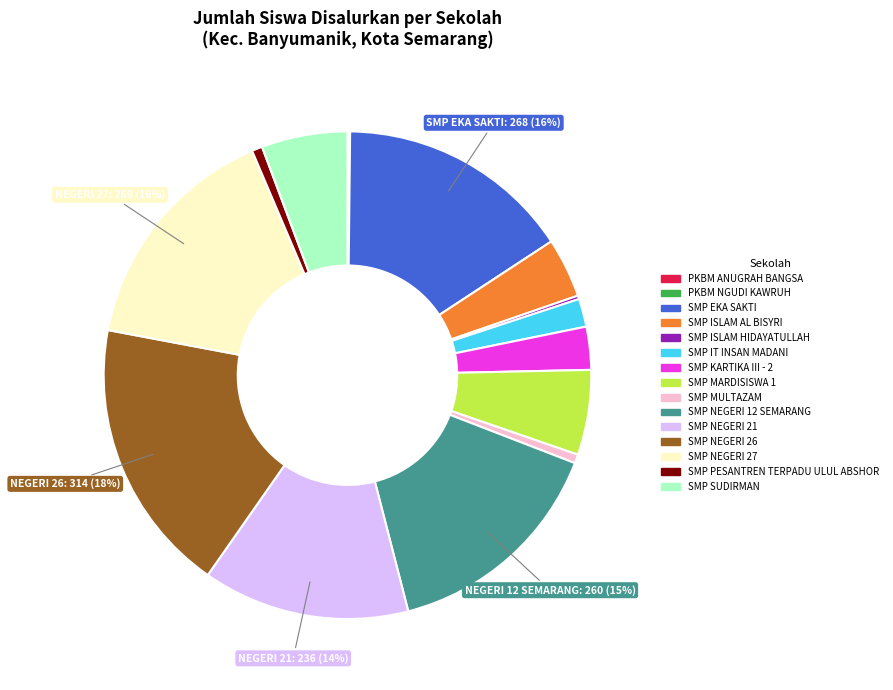

Is there a majority slice in this chart?

No